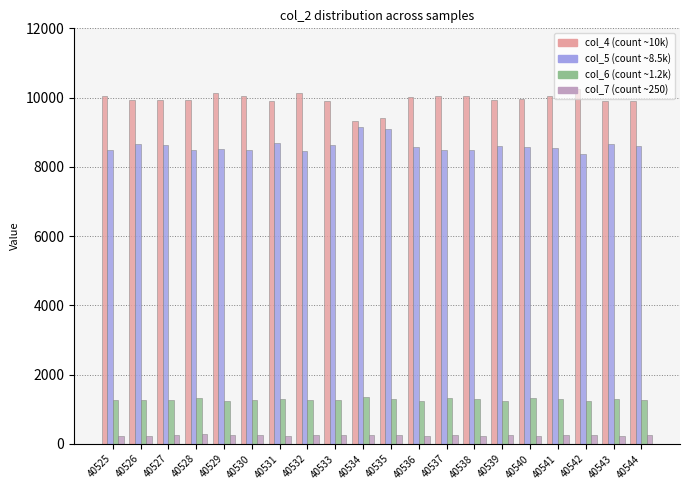

What is the maximum value shown in the chart?

10250